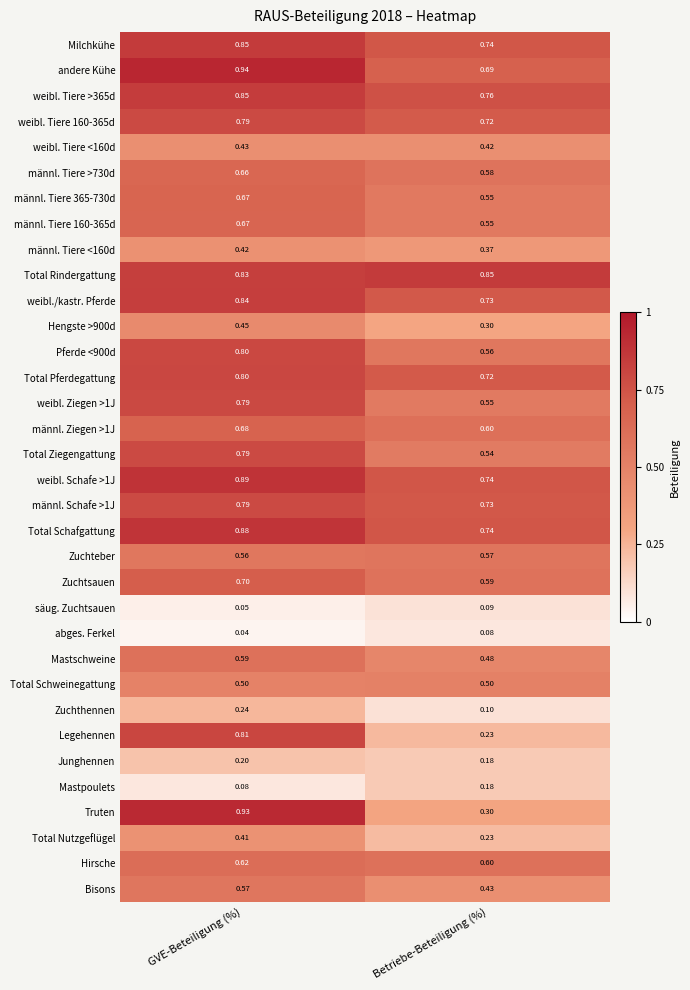

Which label corresponds to the smallest value in the chart?

GVE-Beteiligung (%)